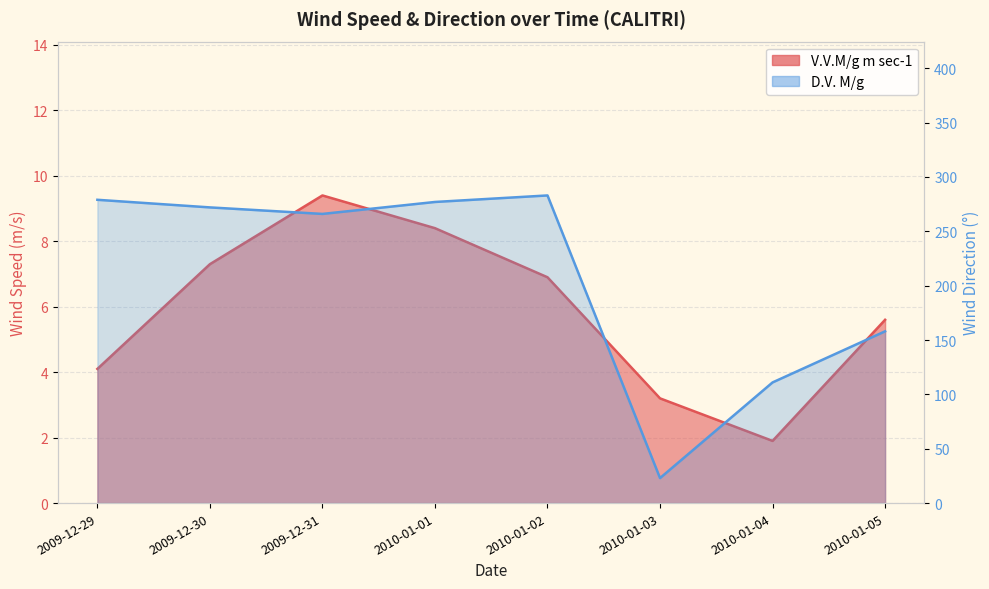

Is the value of D.V. M/g at 2010-01-03 greater than the value of V.V.M/g m sec-1 at 2009-12-31?

Yes